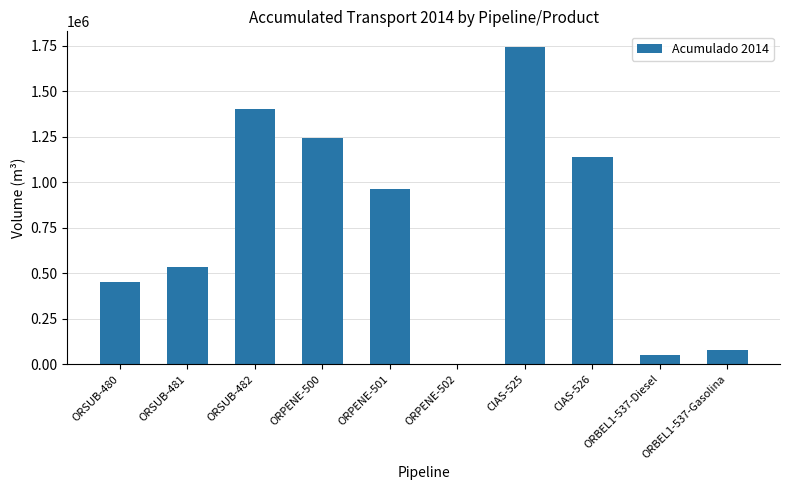

Where is the data nearest to the value 870631?

ORPENE-501